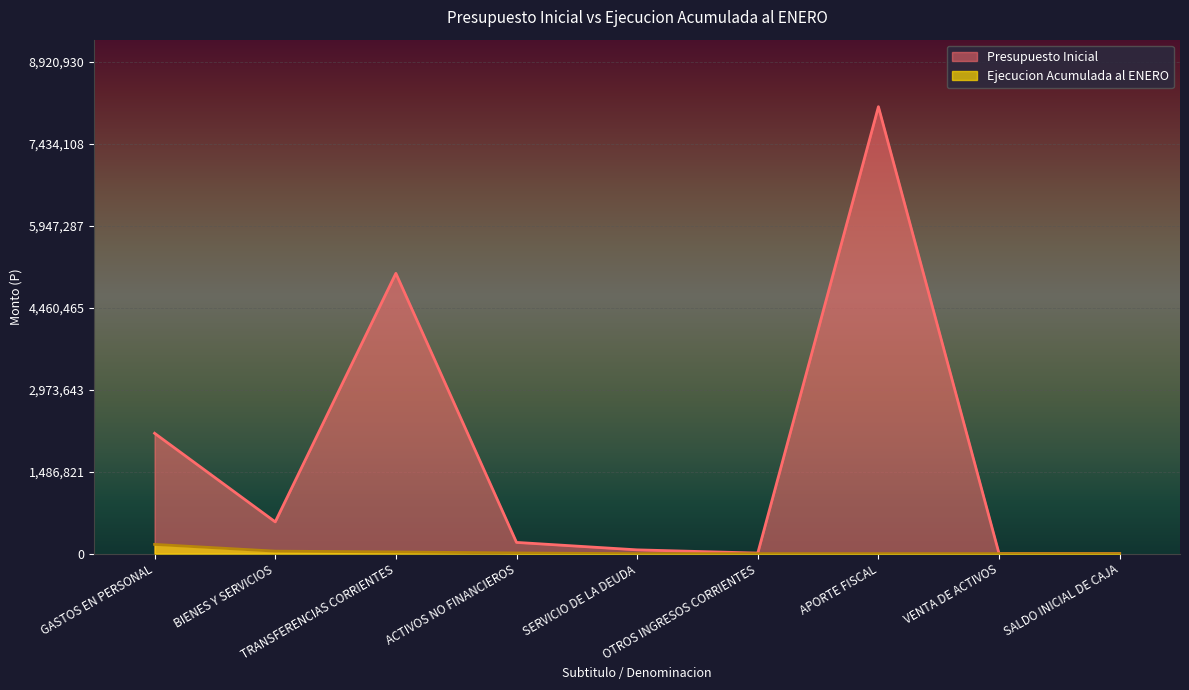

What is the label of the 6th point from the right?

ACTIVOS NO FINANCIEROS